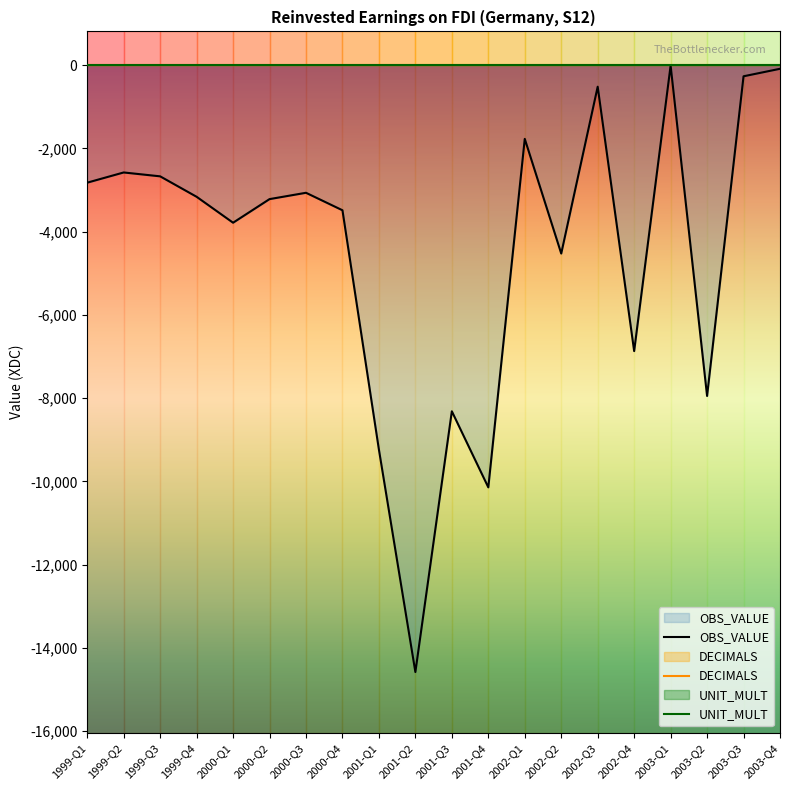

What is the value of the DECIMALS point at the 3rd from the left?

2